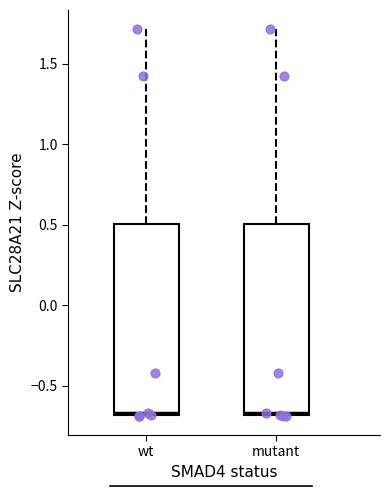

Where does the median line of the box for wt sit on the y-axis? The values are not printed on the chart, so give them approximately, as read against the axis.

-0.65